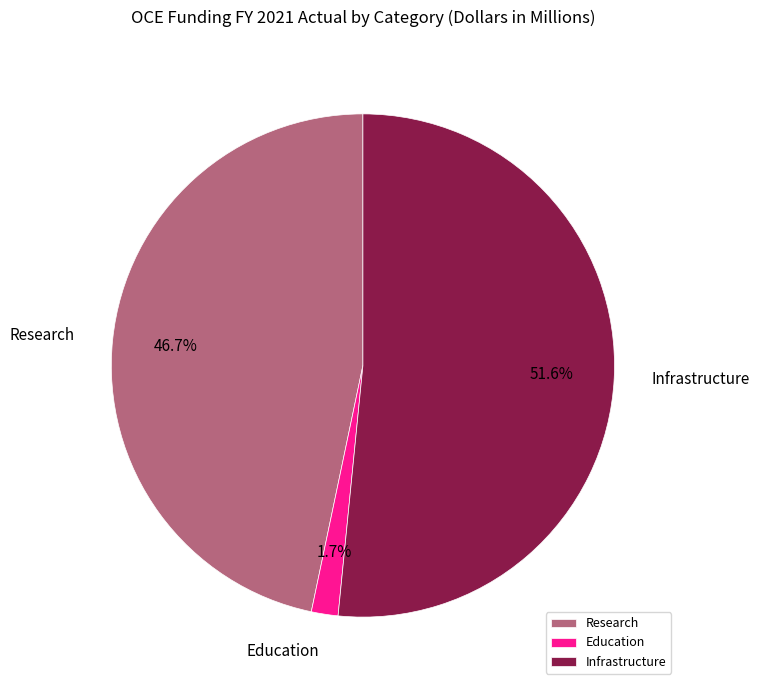

Rank the categories by value from lowest to highest.

Education, Research, Infrastructure